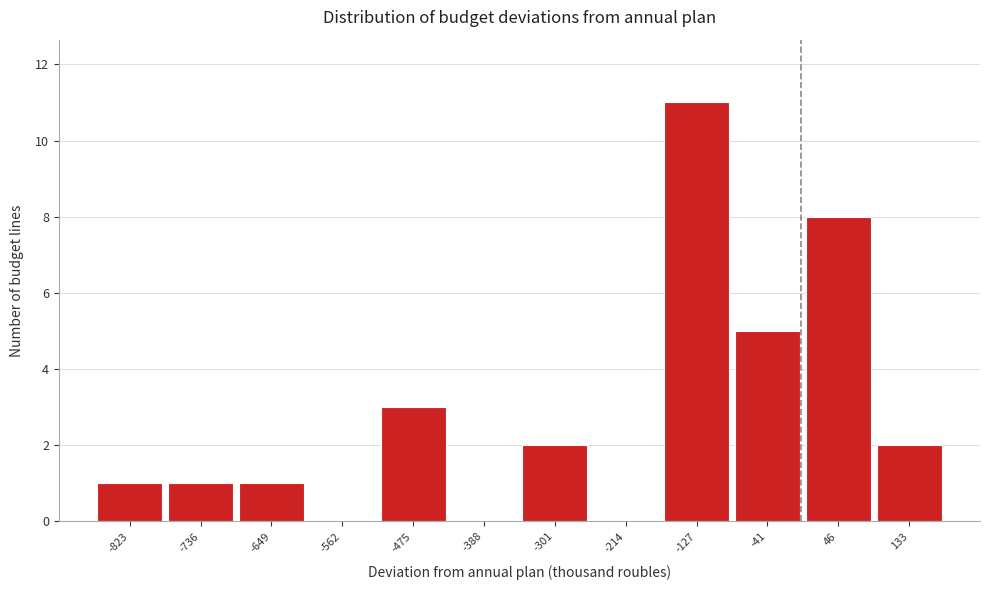

Over which range of the x-axis is the bar tallest?

-170 to -80